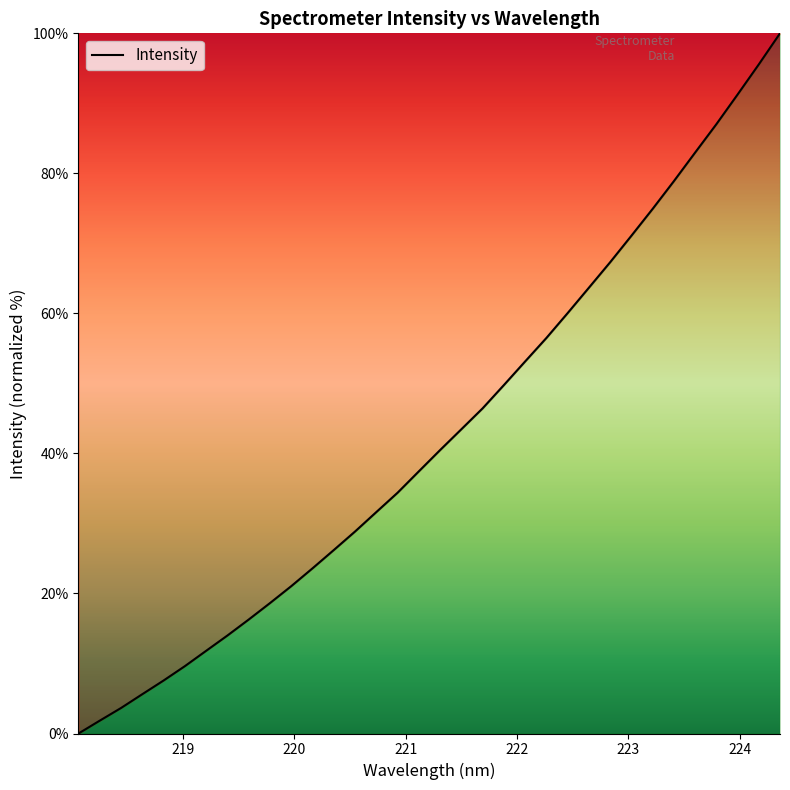

What is the maximum value shown in the chart?

100.0